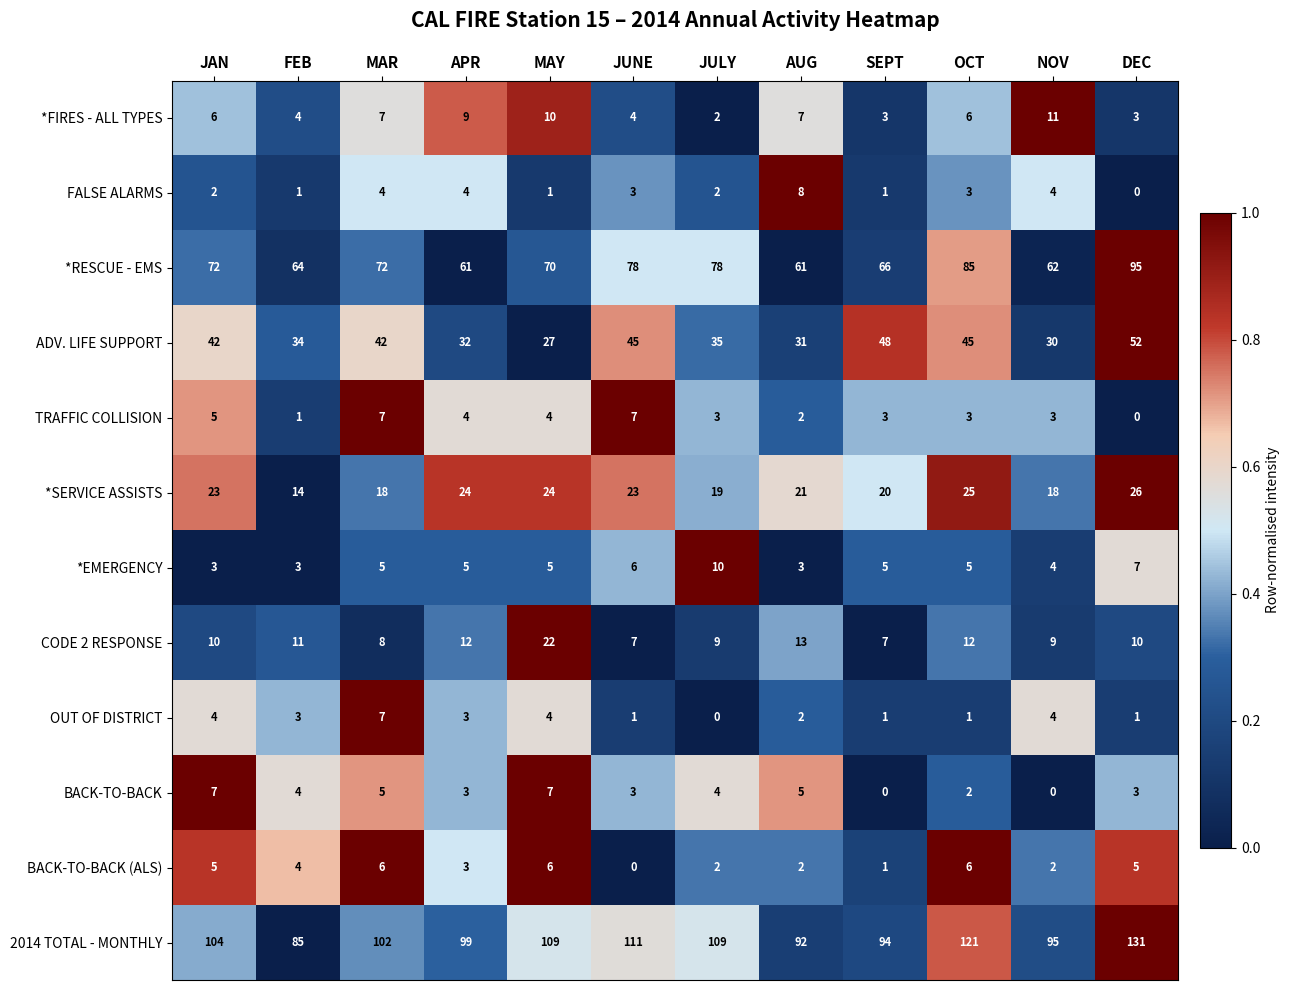

Which series has the largest range (max minus min)?

2014 TOTAL - MONTHLY